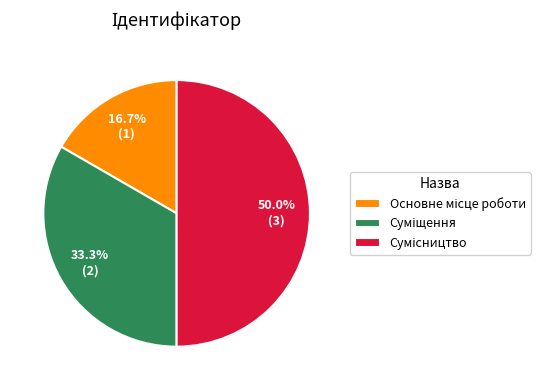

To the nearest percent, what is the difference between the Сумісництво and Основне місце роботи slice percentages?

33%